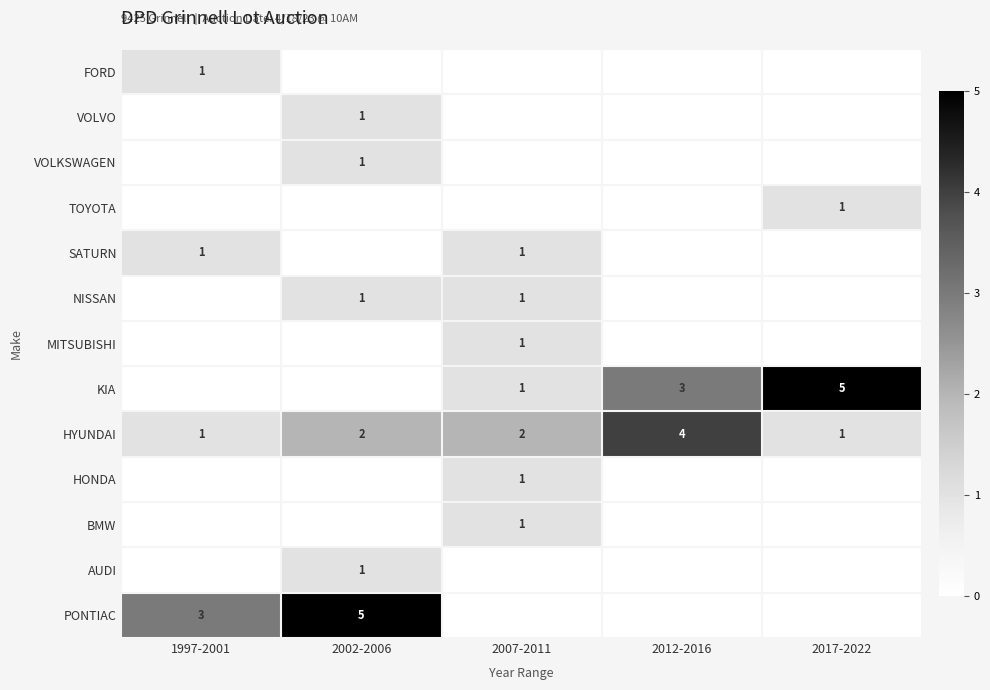

Is it true that NISSAN equals 2 at 2007-2011?

False